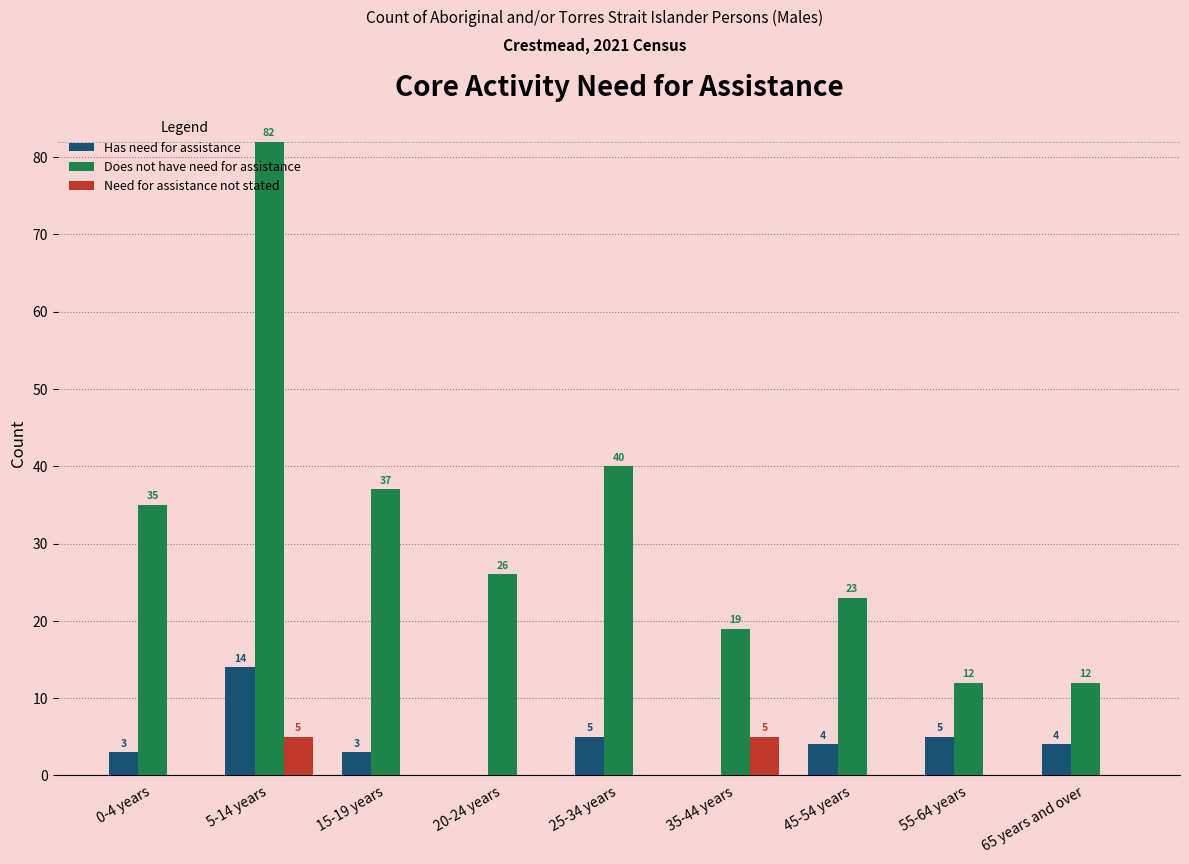

What is the sum of the Does not have need for assistance values at 0-4 years and 20-24 years?

61